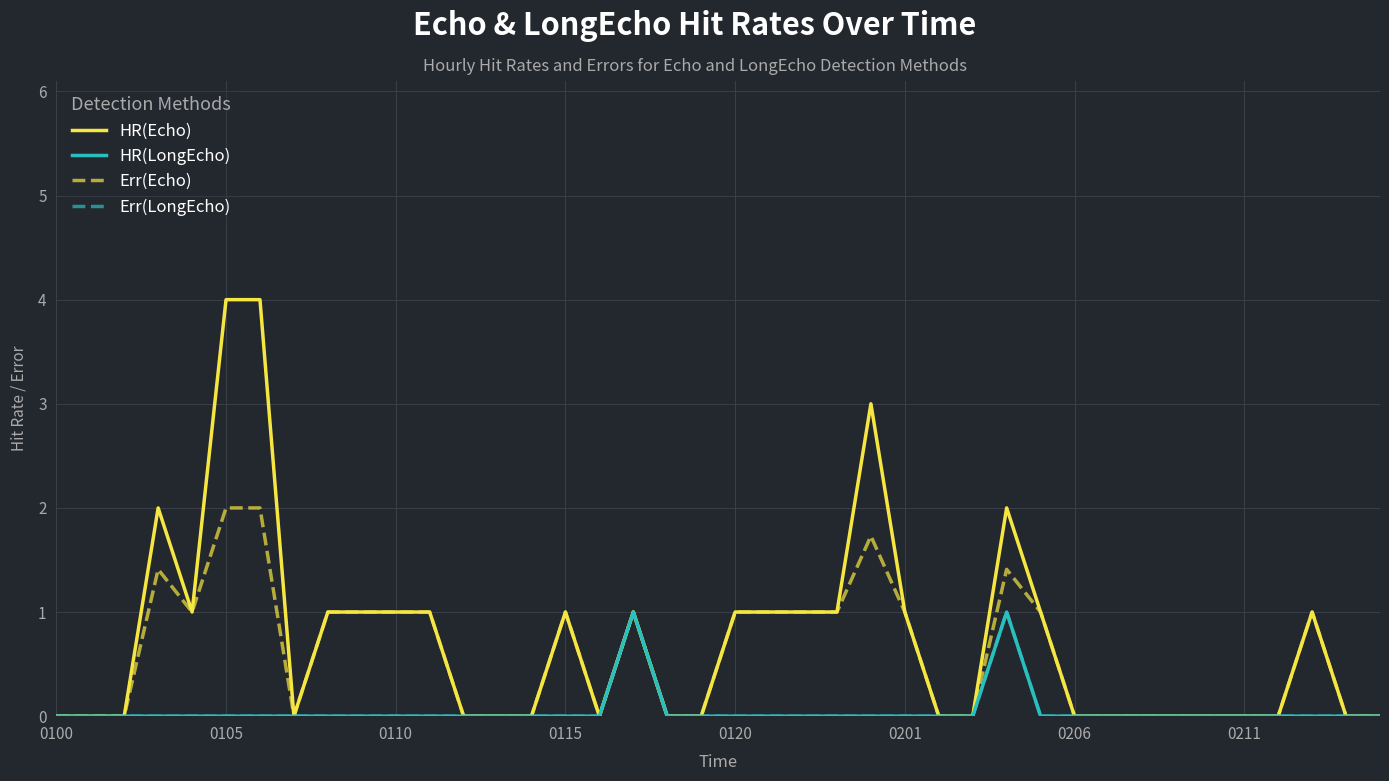

How many lines are shown in the chart?

4